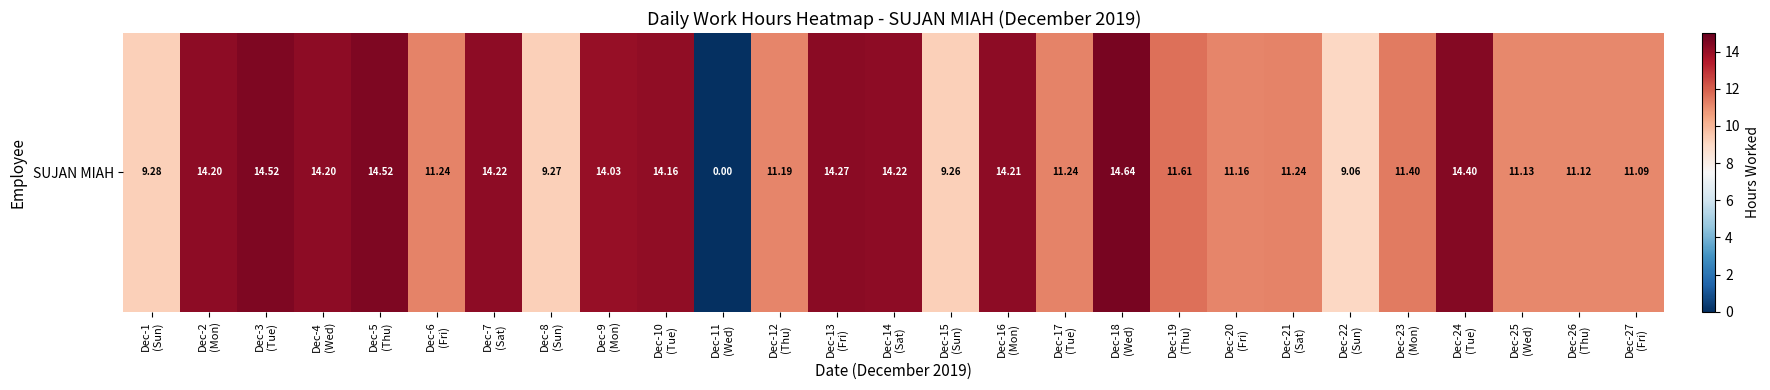

What value does the data have at Dec-21
(Sat)?

11.2